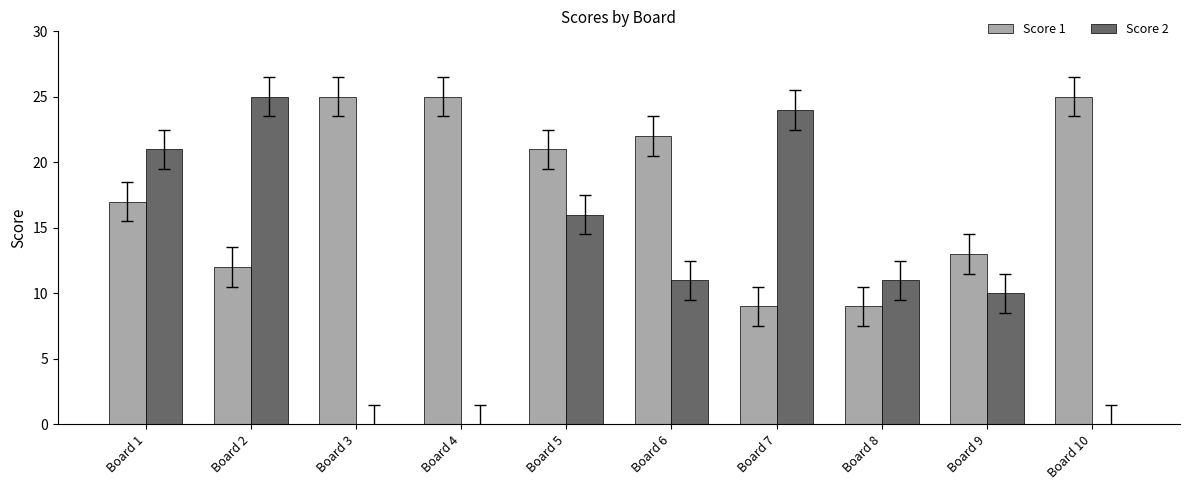

At which label does Score 1 first exceed 21?

Board 3